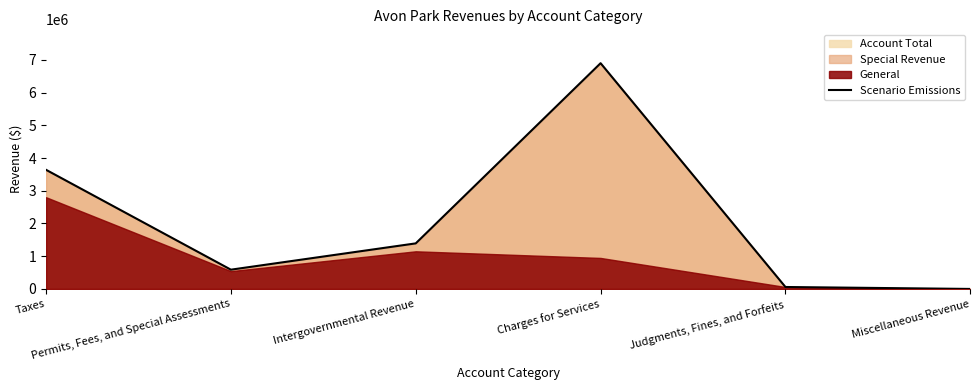

What is the maximum value shown in the chart?

6896679